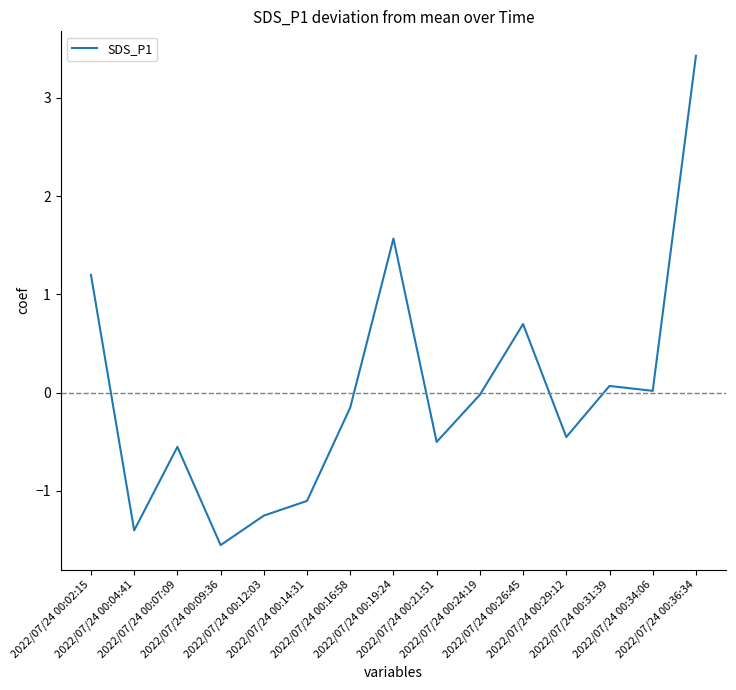

Which has a higher value, 2022/07/24 00:36:34 or 2022/07/24 00:26:45?

2022/07/24 00:36:34